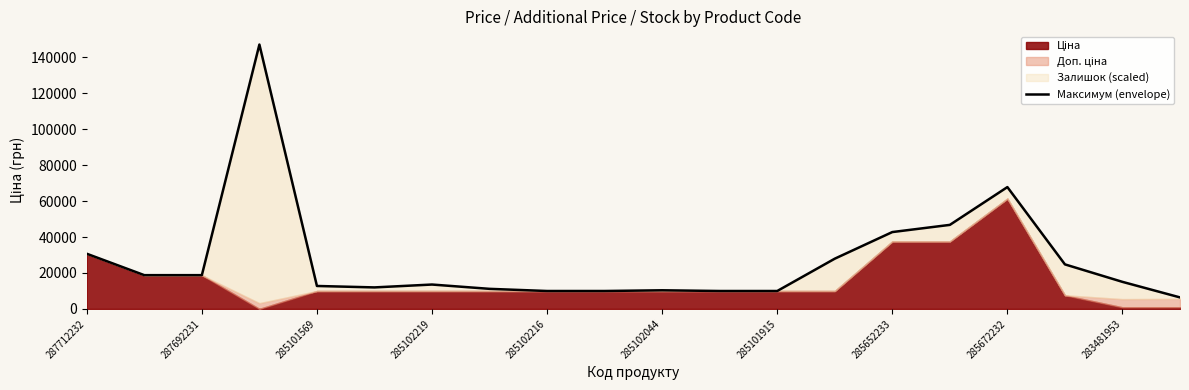

What is the difference between the values at 285101915 and 283481953?

5087.4